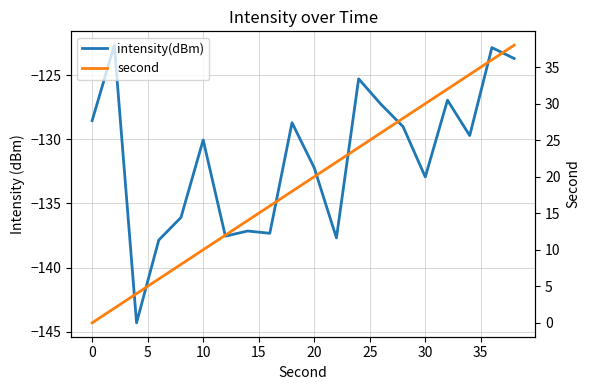

What is the minimum value shown in the chart?

-144.3